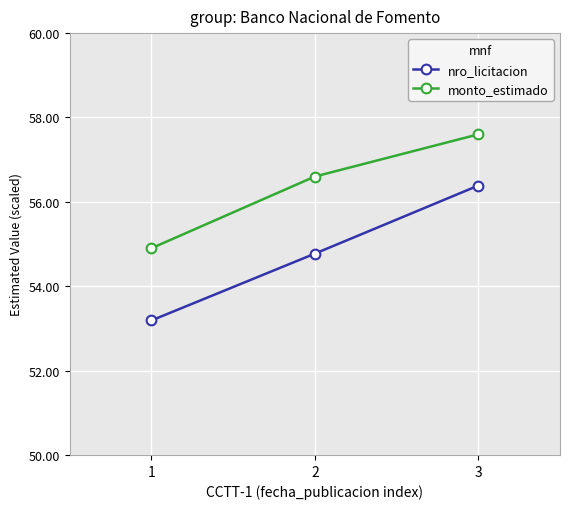

Does the chart display data point markers on the line(s)?

Yes